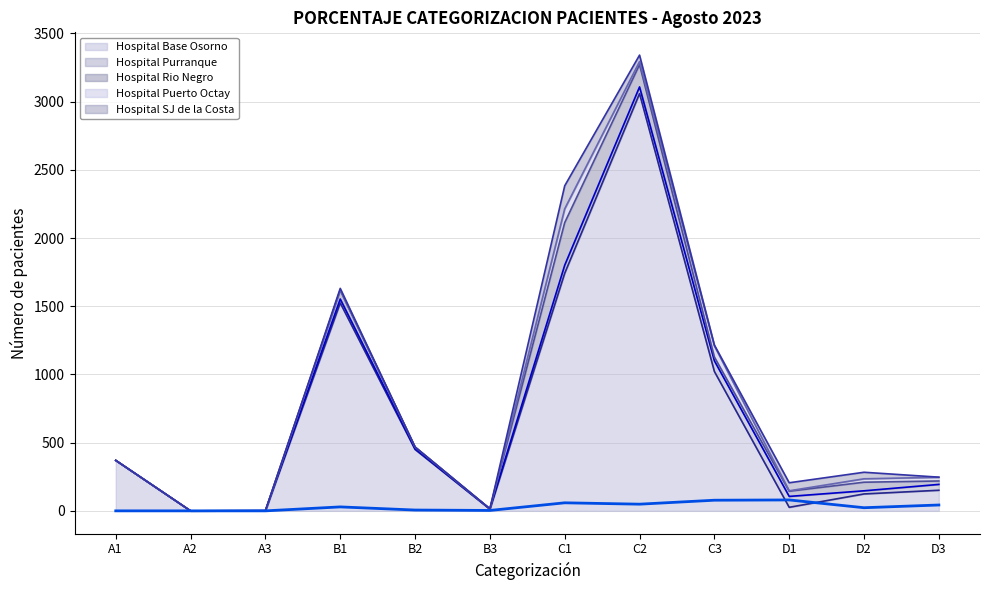

What is the label of the 5th point from the right?

C2